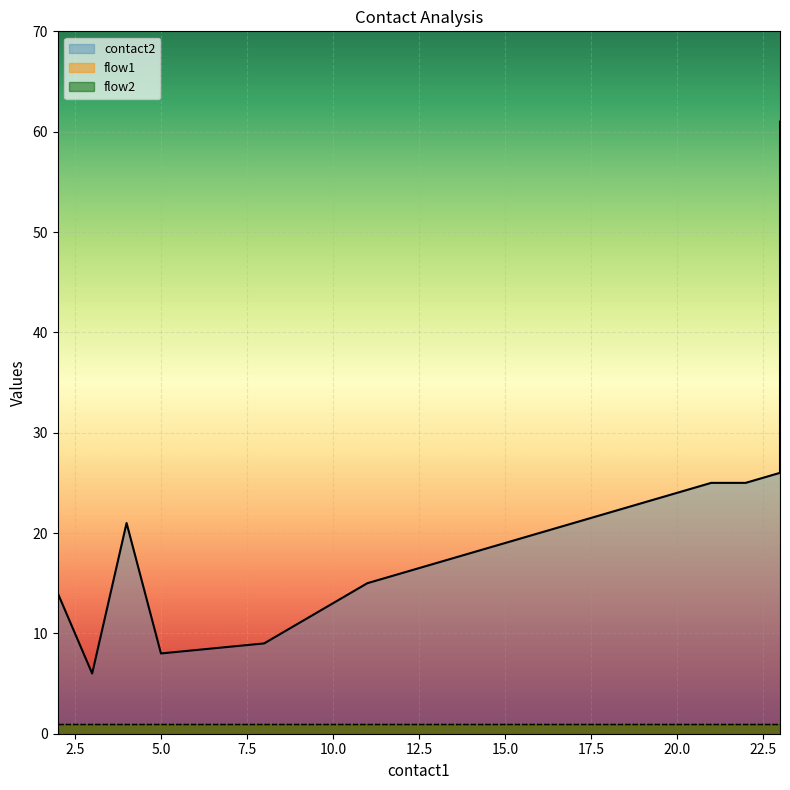

The flow2 series shows 1 at 21. True or false?

True